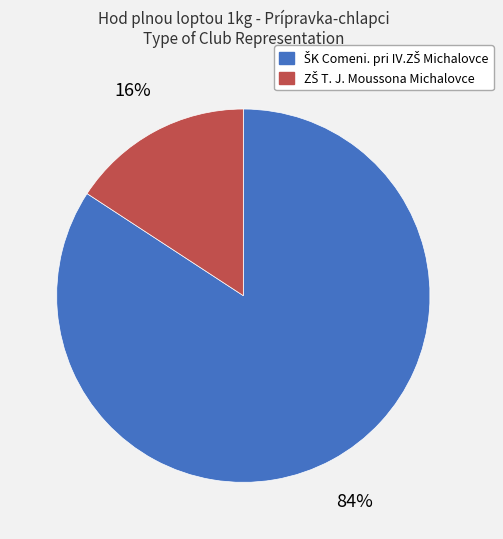

To the nearest percent, what is the difference between the largest and smallest slice percentages?

68%